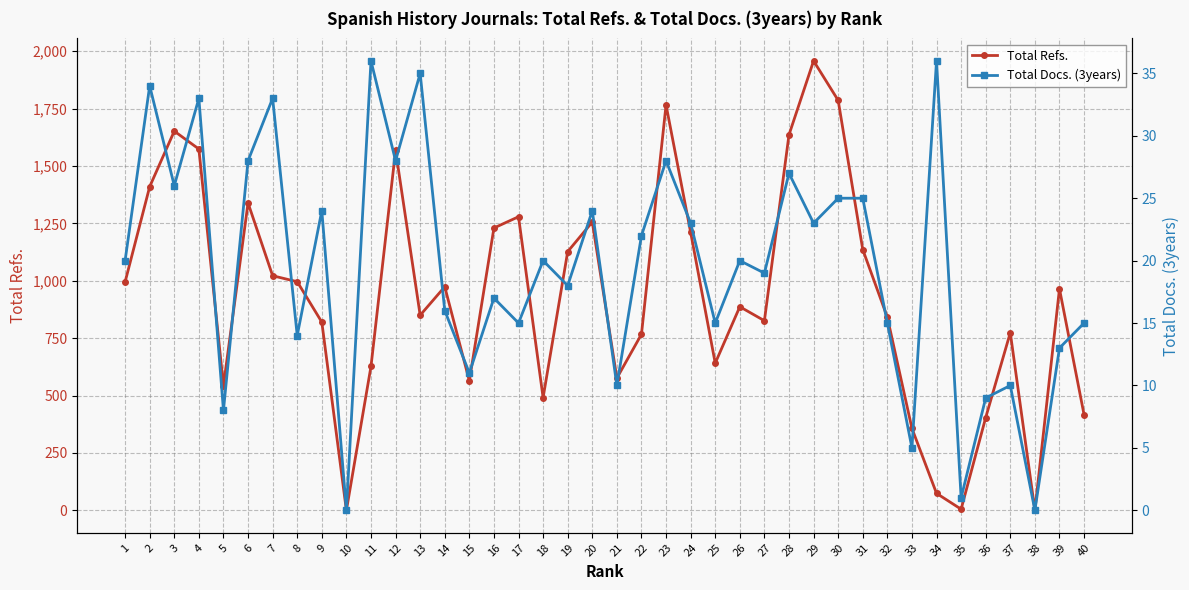

Is the value of Total Docs. (3years) at 24 greater than the value of Total Refs. at 25?

No